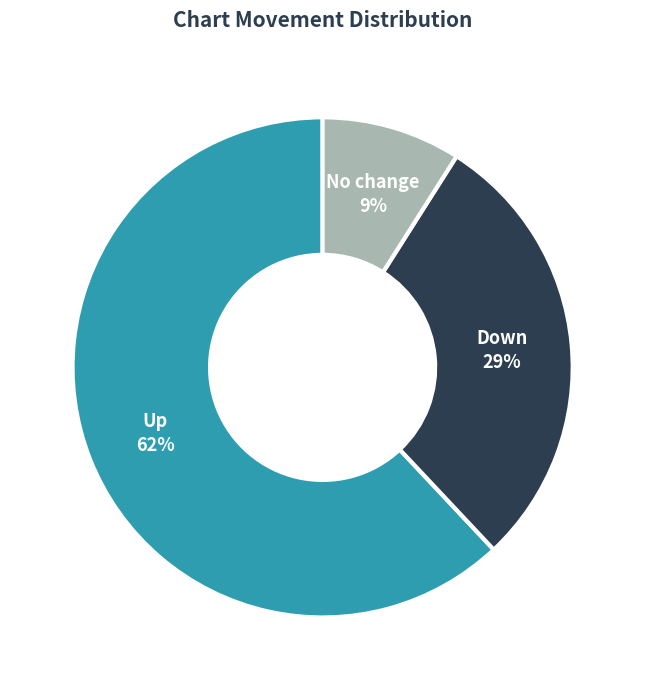

Is there a majority slice in this chart?

Yes